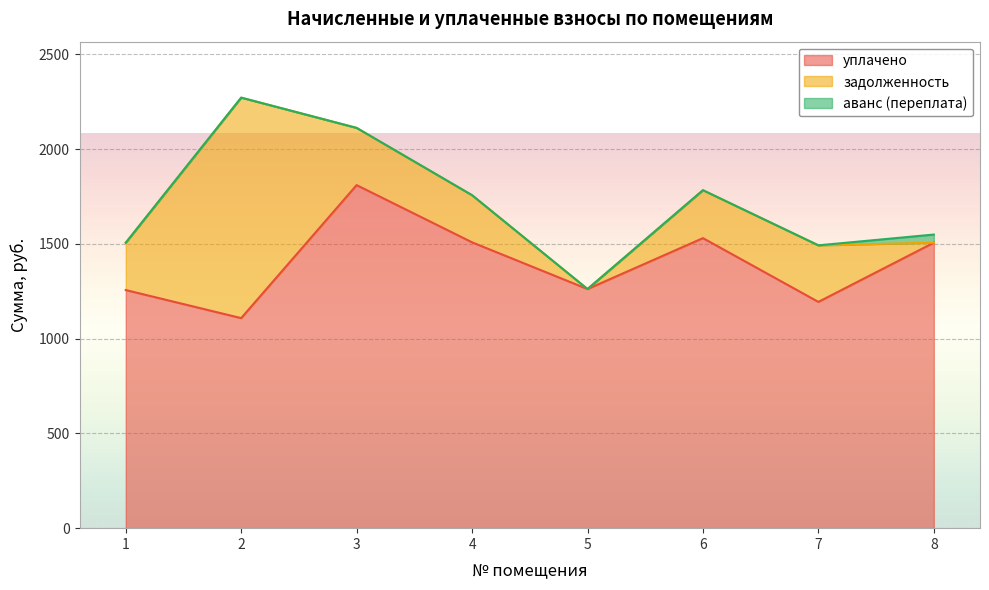

Which series has the widest spread of values?

задолженность